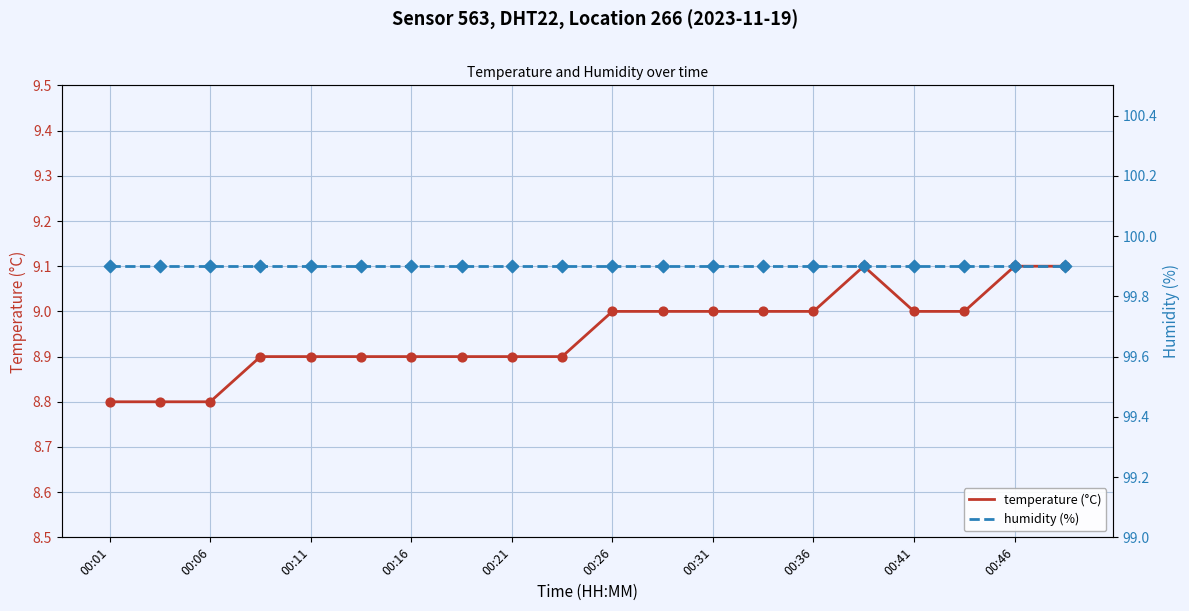

Which series contains the lowest Y value?

temperature (°C)